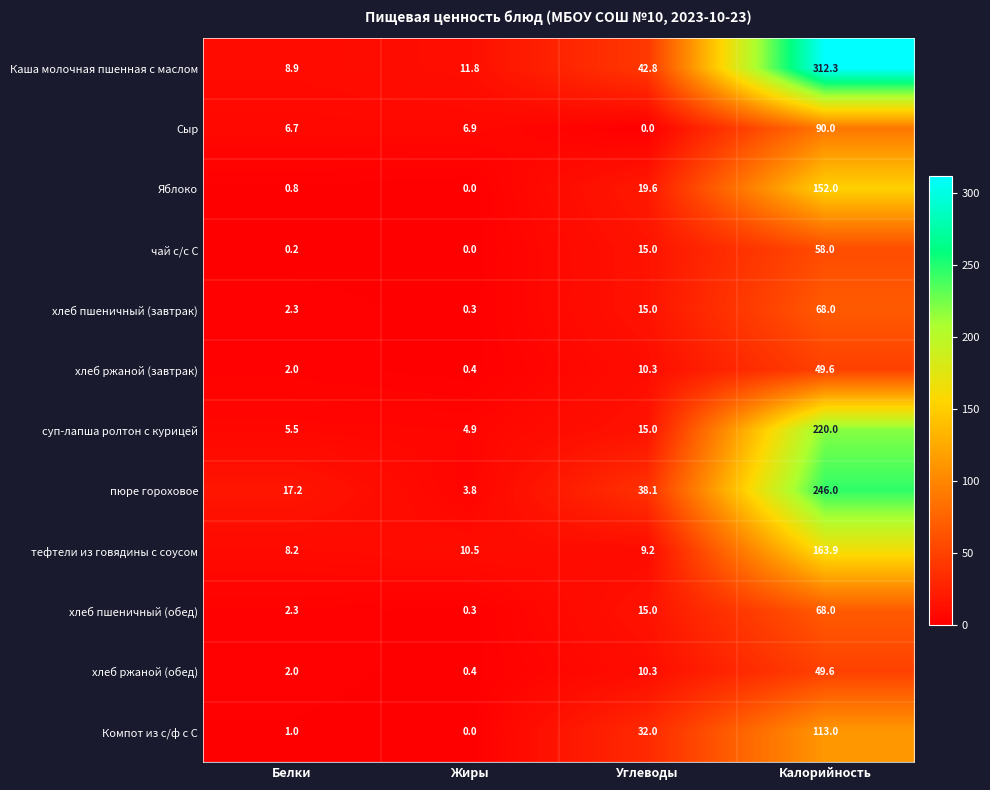

Which series has the largest total across all categories?

Каша молочная пшенная с маслом